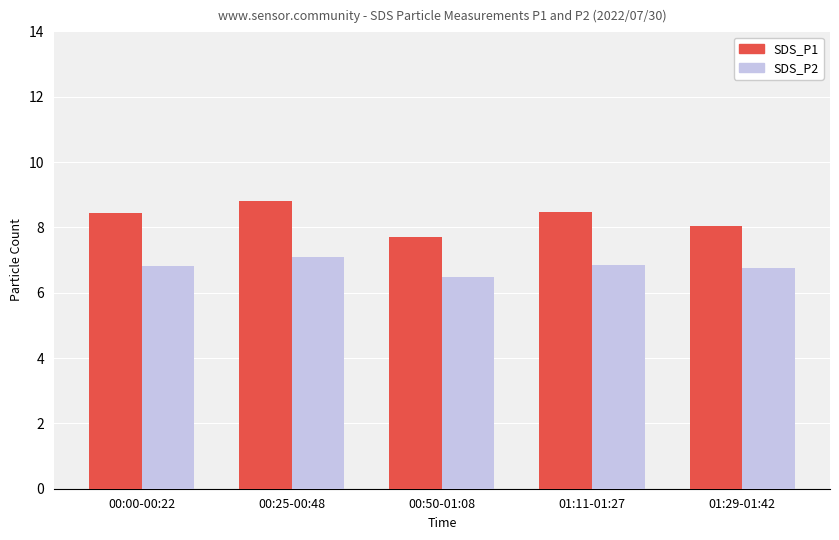

List the series in order of their overall mean, highest first.

SDS_P1, SDS_P2